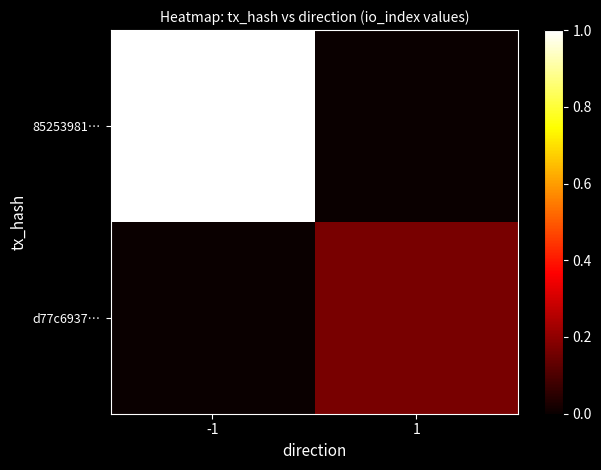

Reading right to left, list all the values displayed in this chart.

85253981…: 1=0.0	-1=1.0
d77c6937…: 1=0.2	-1=0.0